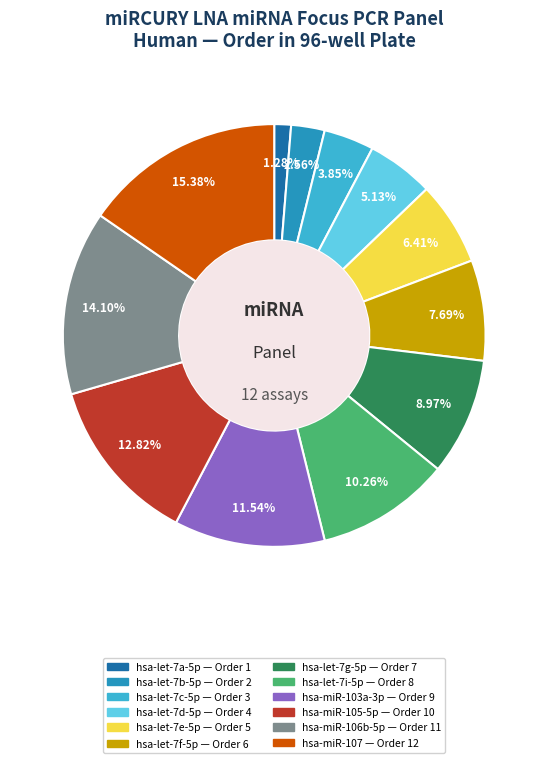

Is it true that hsa-let-7a-5p is 1% of the pie?

True